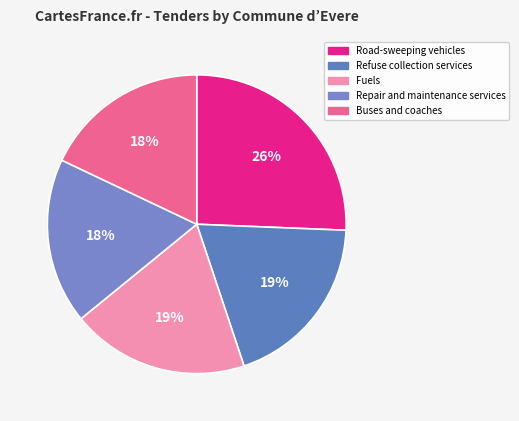

Is it true that Buses and coaches is 28% of the pie?

False